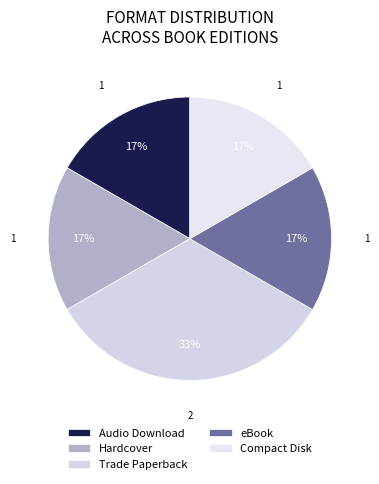

Rank the categories by value from highest to lowest.

Trade Paperback, Audio Download, Hardcover, eBook, Compact Disk